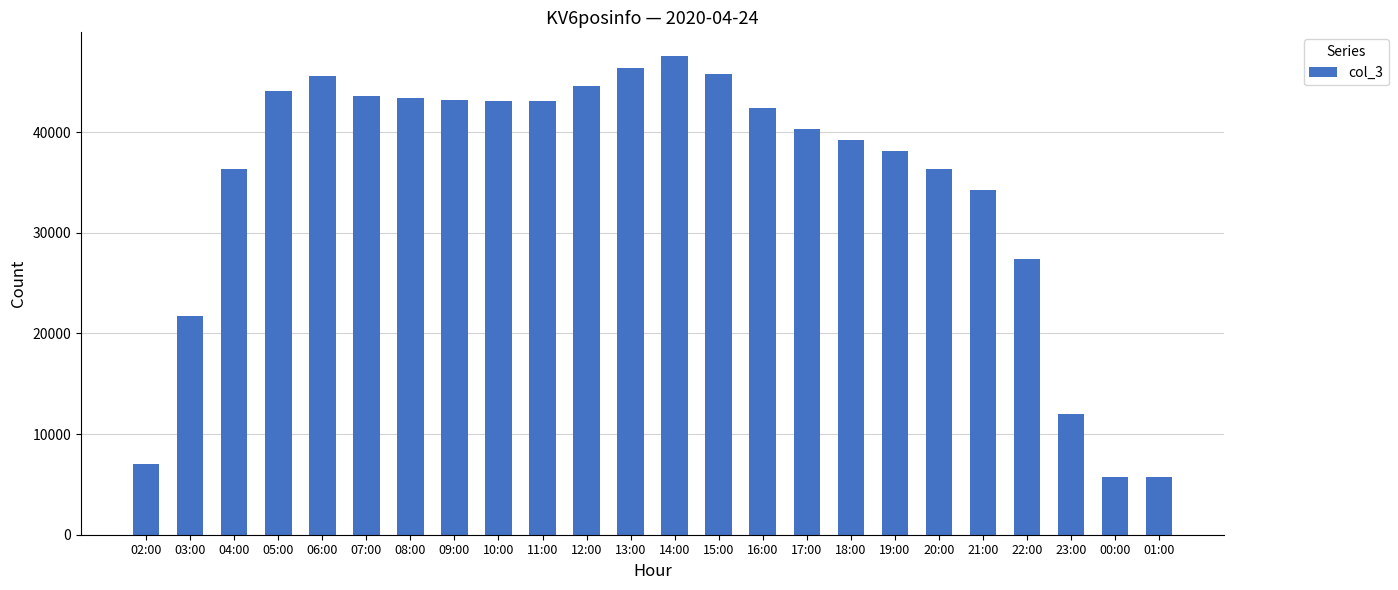

How many bars are there in total?

24